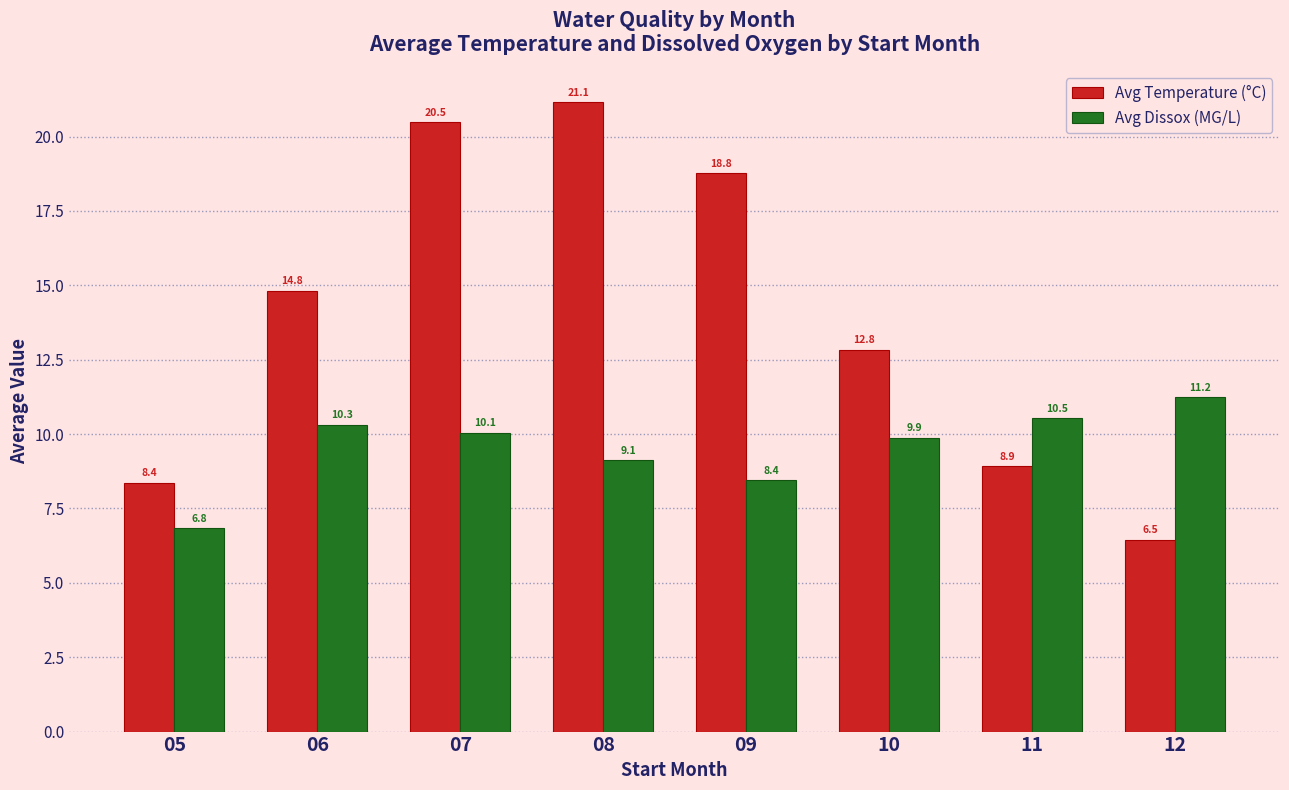

What is the value of the Avg Temperature (°C) bar at the 8th from the left?

6.5